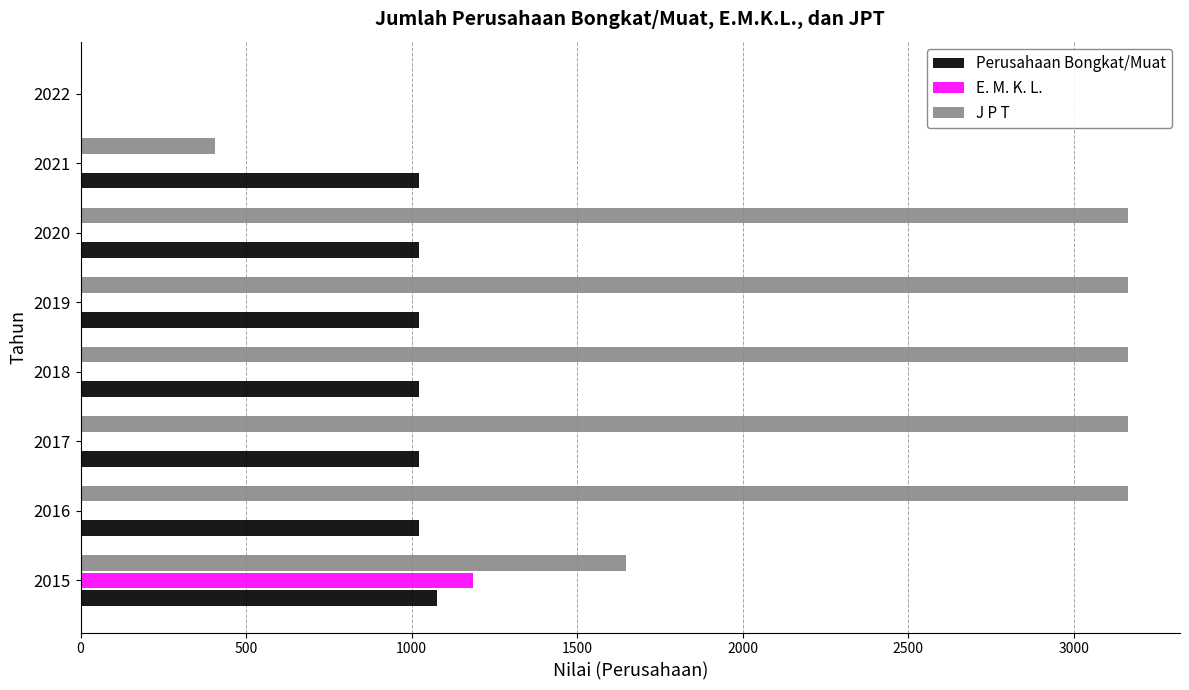

Between 2020 and 2021, which series saw the biggest shift?

J P T